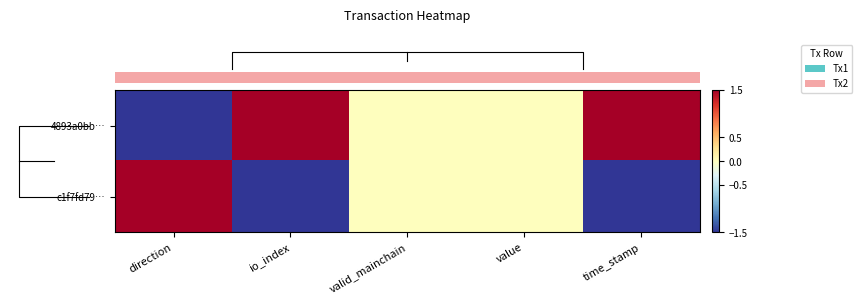

Between value and direction, which is larger?

value